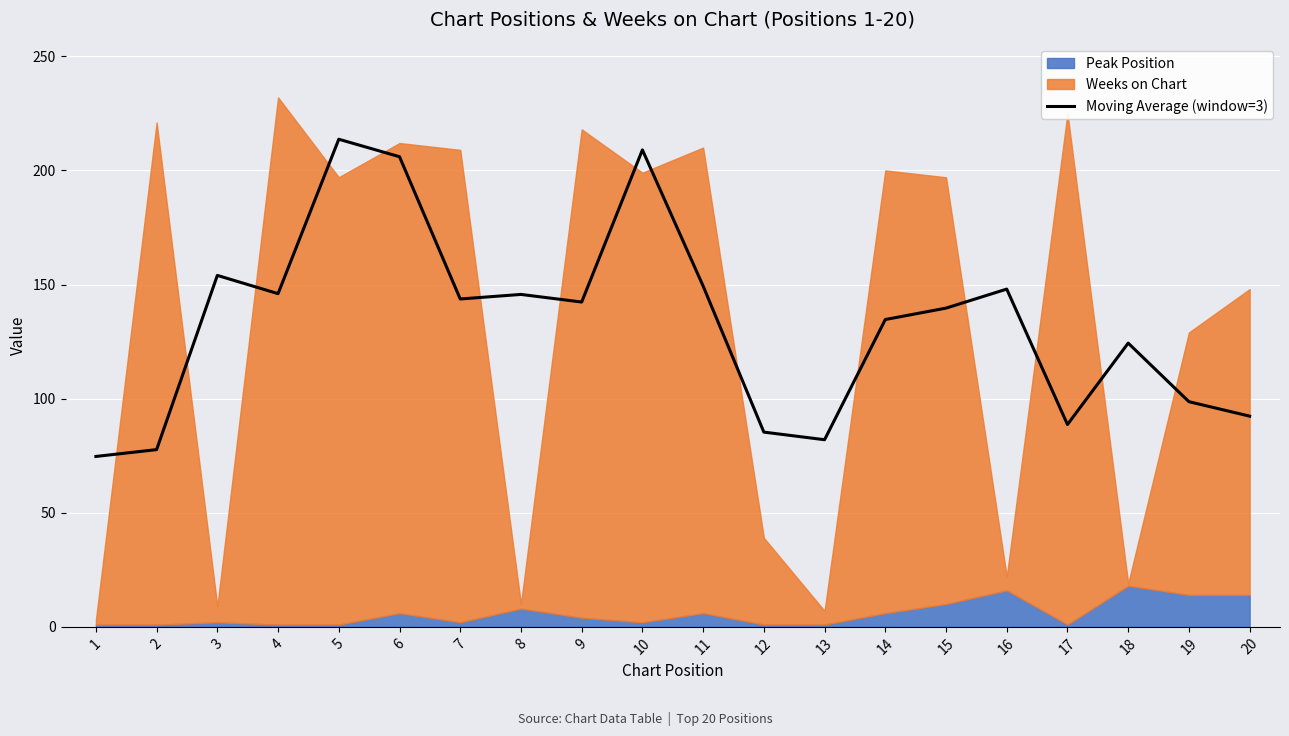

Approximately how many times larger is the value at 14 compared to 17?

1.5